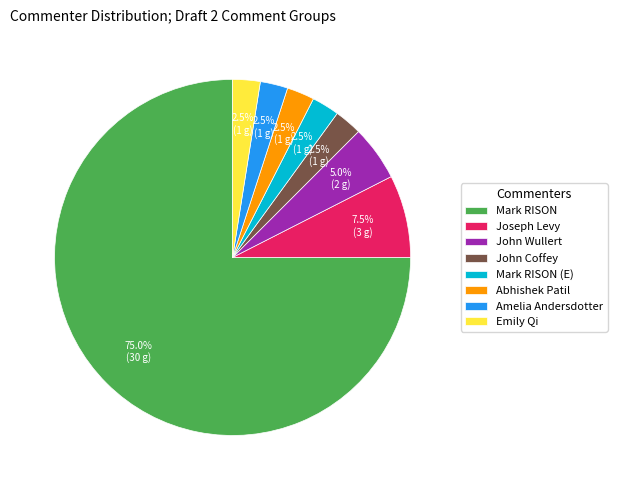

To the nearest percent, what is the difference between the largest and smallest slice percentages?

72%